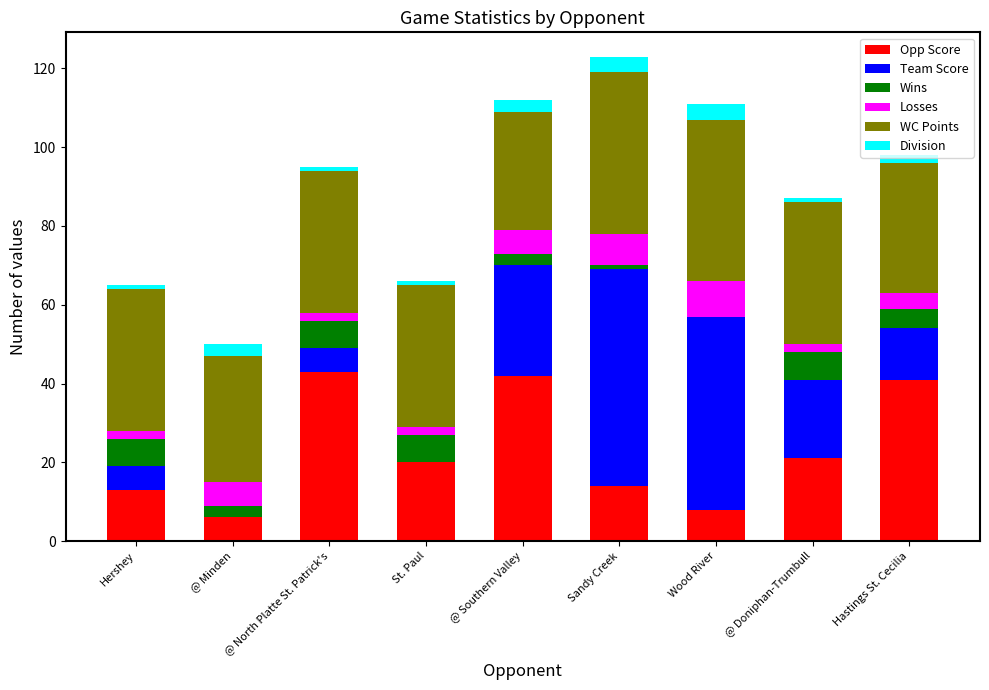

The value of Opp Score at Hastings St. Cecilia is 41. True or false?

True